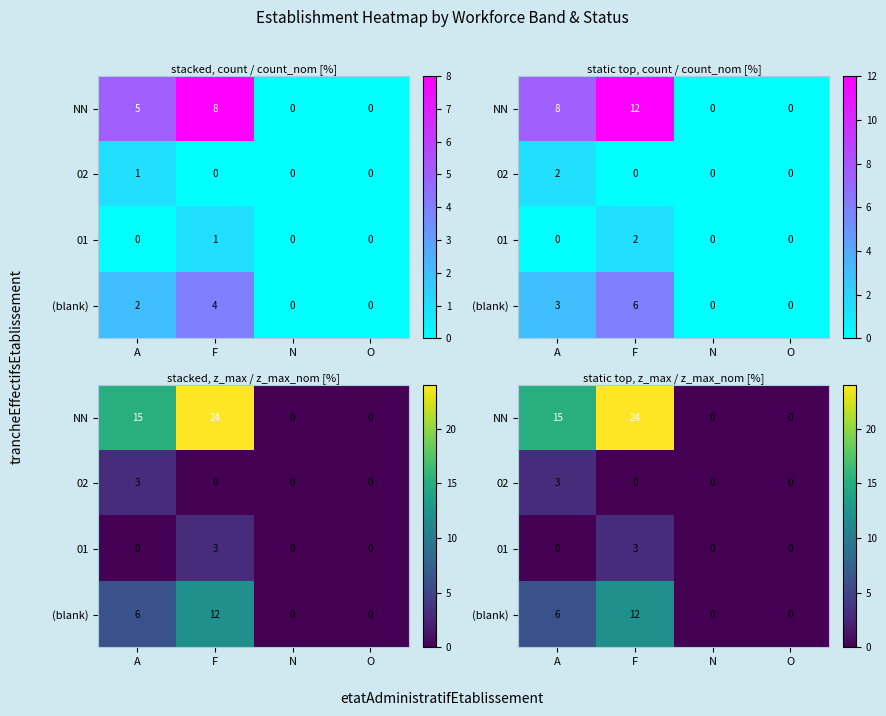

Between O and F, which is larger?

F